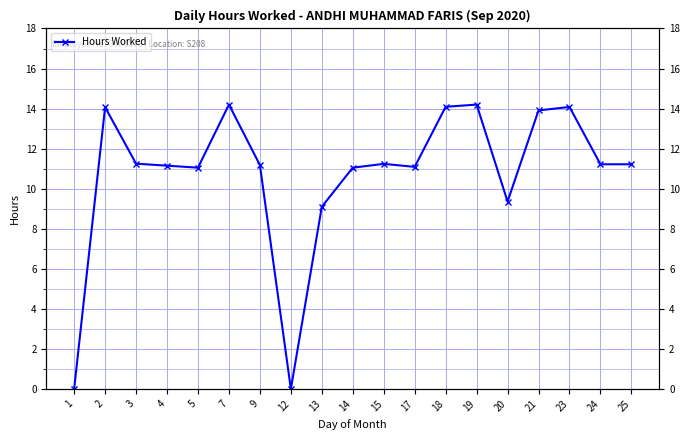

What is the value of the 17th point from the left?

14.1